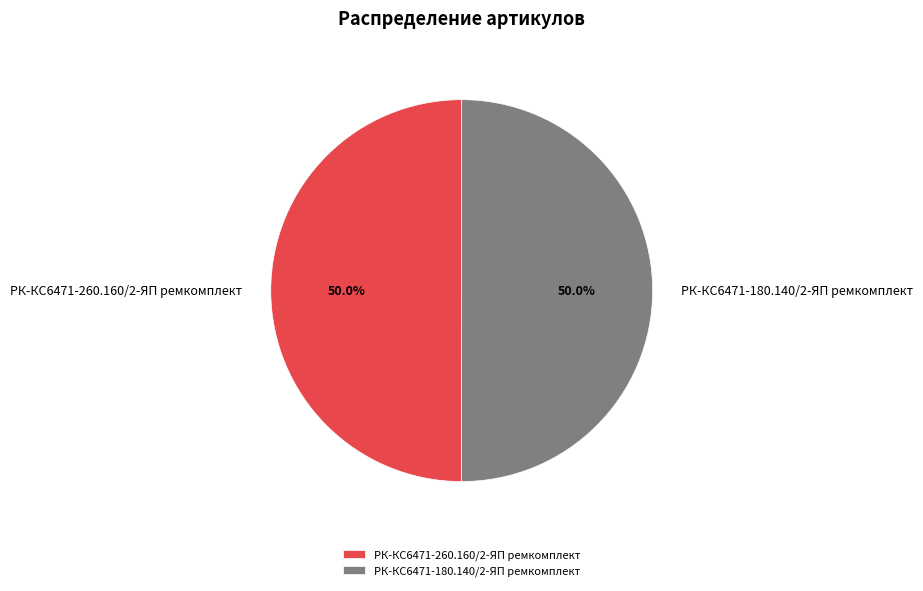

Do РК-КС6471-180.140/2-ЯП ремкомплект and РК-КС6471-260.160/2-ЯП ремкомплект together represent more than half of the pie?

Yes